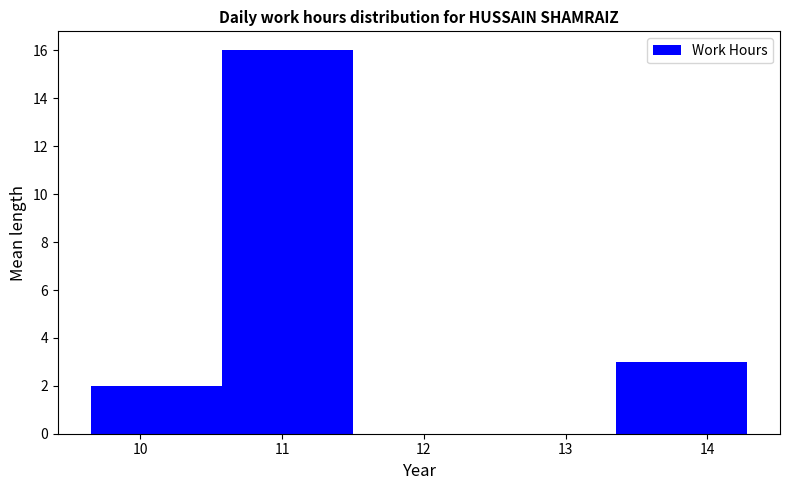

Reading left to right, list every bar in this chart as the range it spans on the x-axis followed by its height. Neither the bar edges nor the heights are printed on the chart, so give them approximately, as read against the axes.

9.7 to 10.6: 2
10.6 to 11.5: 16
11.5 to 12.4: 0
12.4 to 13.4: 0
13.4 to 14.3: 3